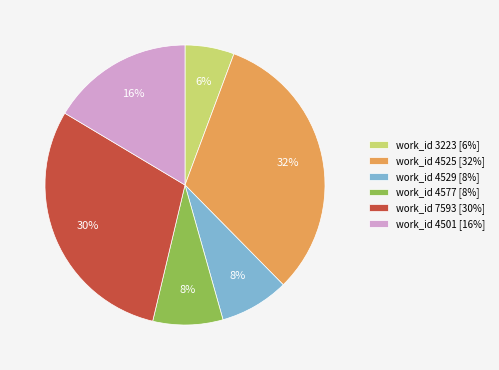

To the nearest percent, what percentage of the pie is work_id 4525 [32%]?

32%